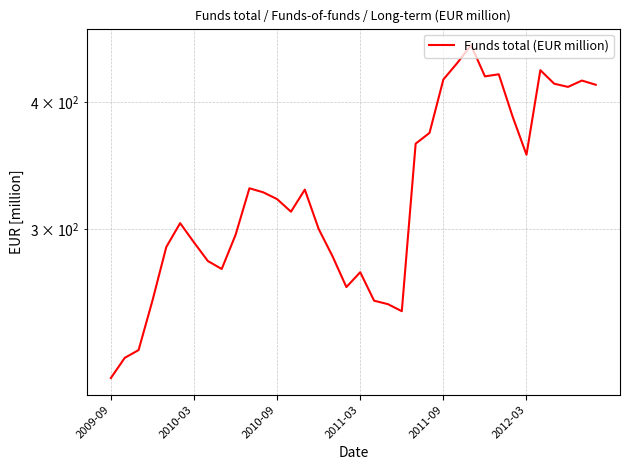

How many lines are shown in the chart?

1